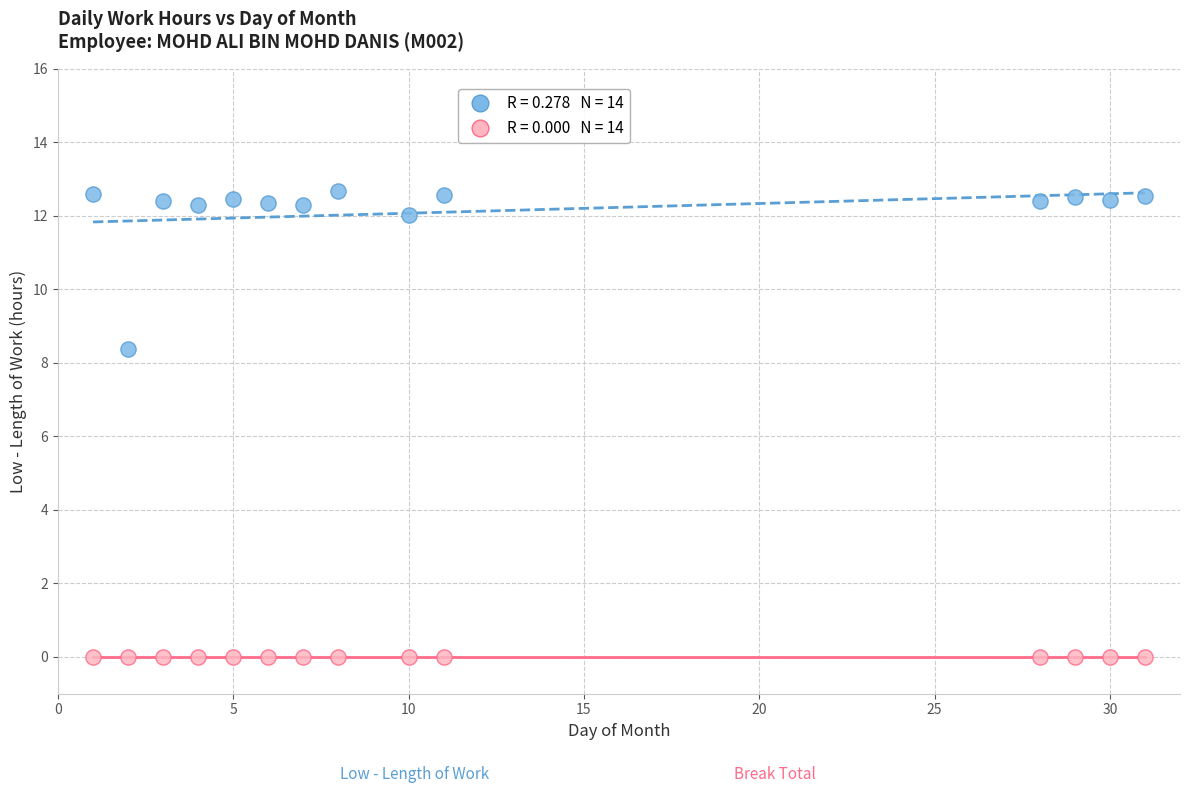

Across all series, what Y value is closest to 6?

8.4